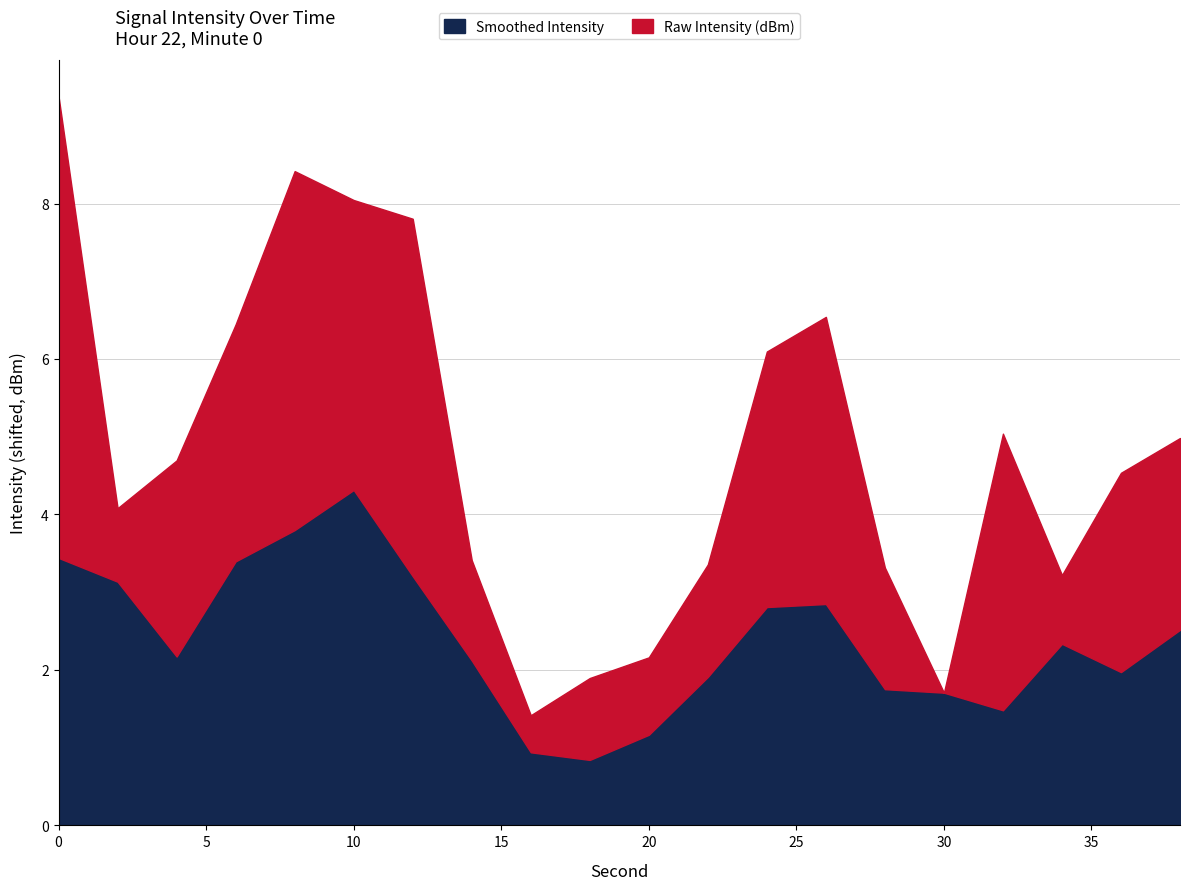

What is the minimum value for Smoothed Intensity?

0.8